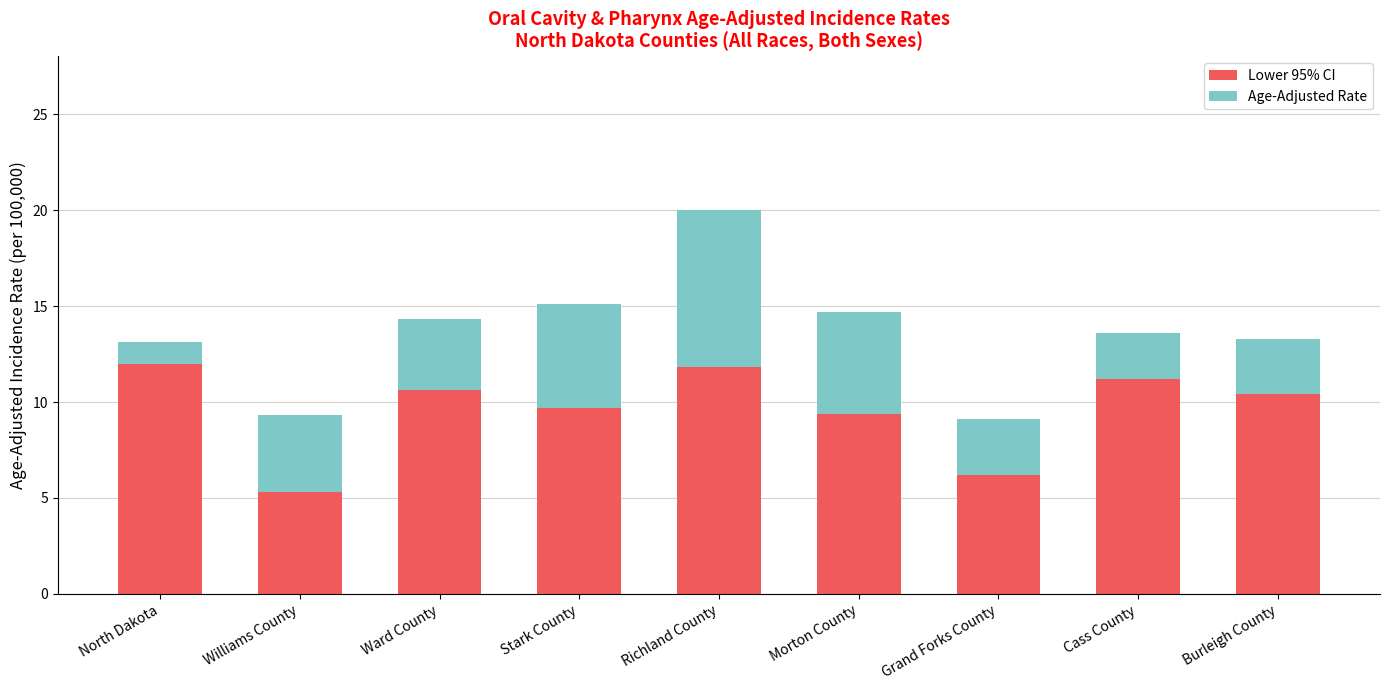

What is the total value across all series at Ward County?

14.3